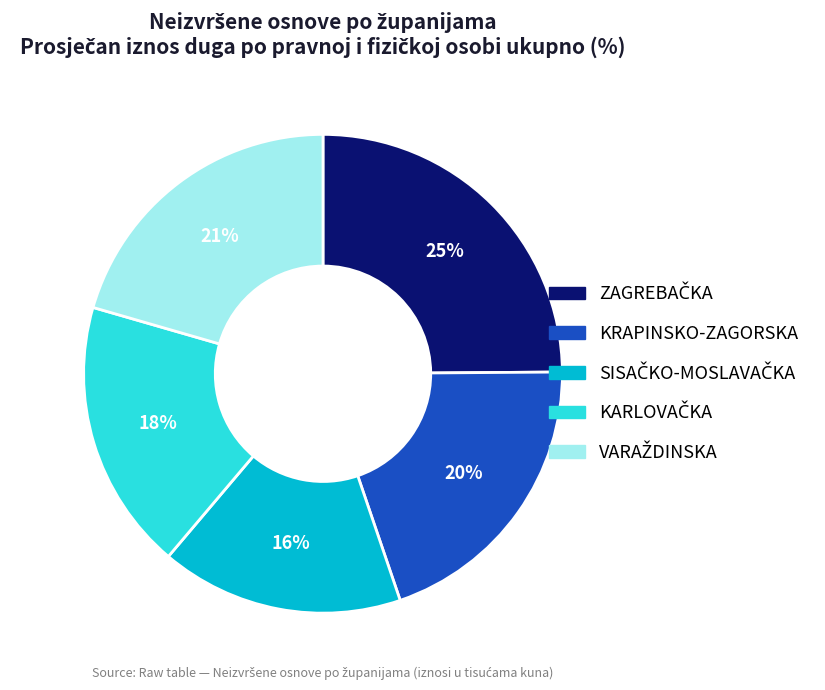

To the nearest percent, what percentage of the pie is KRAPINSKO-ZAGORSKA?

20%